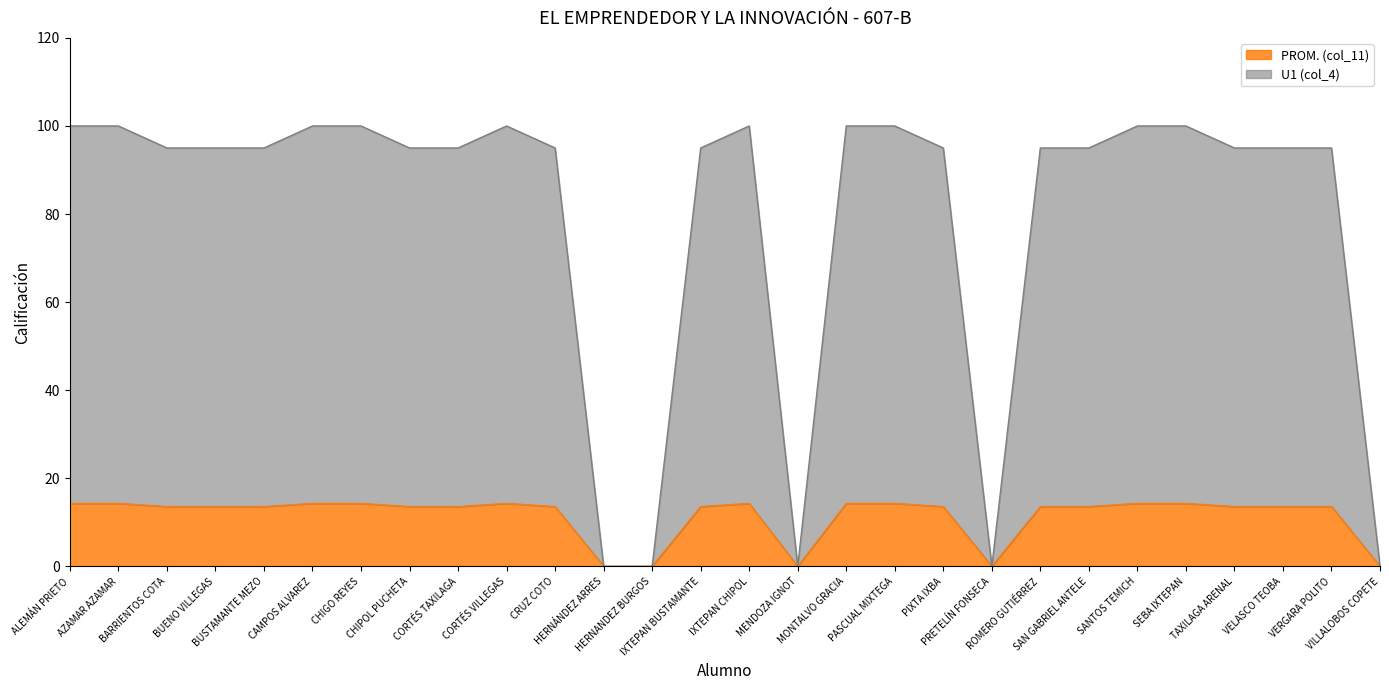

True or false: PROM. (col_11) has more than 1 interior local peaks.

True